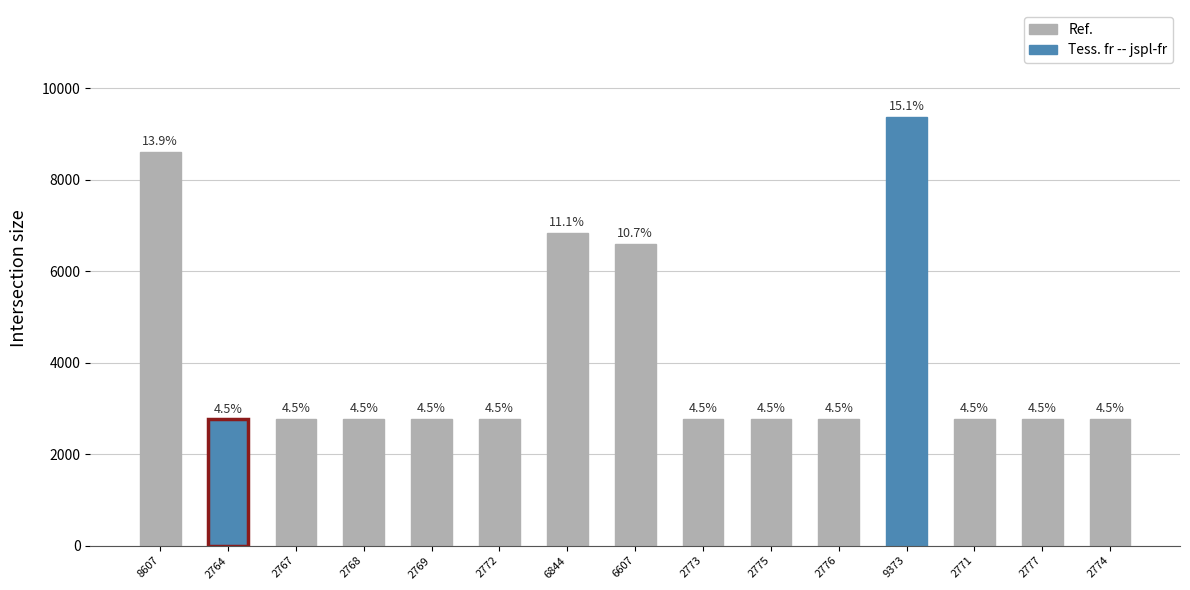

Rank the categories by value from highest to lowest.

9373, 8607, 6844, 6607, 2777, 2776, 2775, 2774, 2773, 2772, 2771, 2769, 2768, 2767, 2764